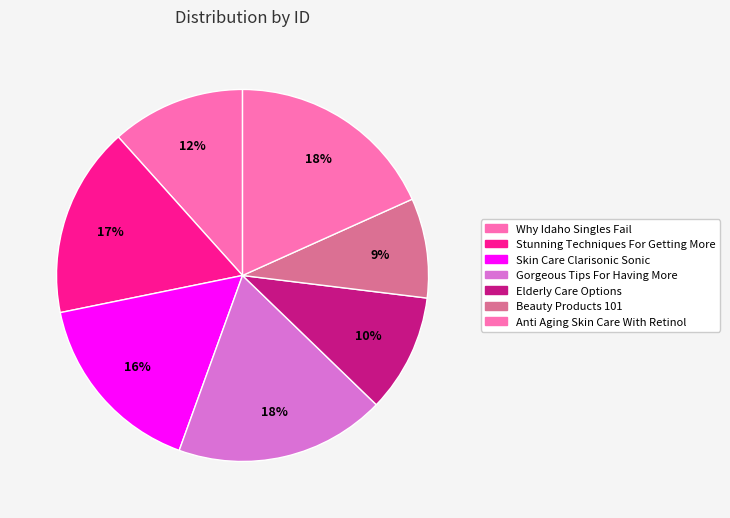

Between Anti Aging Skin Care With Retinol and Why Idaho Singles Fail, which is larger?

Anti Aging Skin Care With Retinol